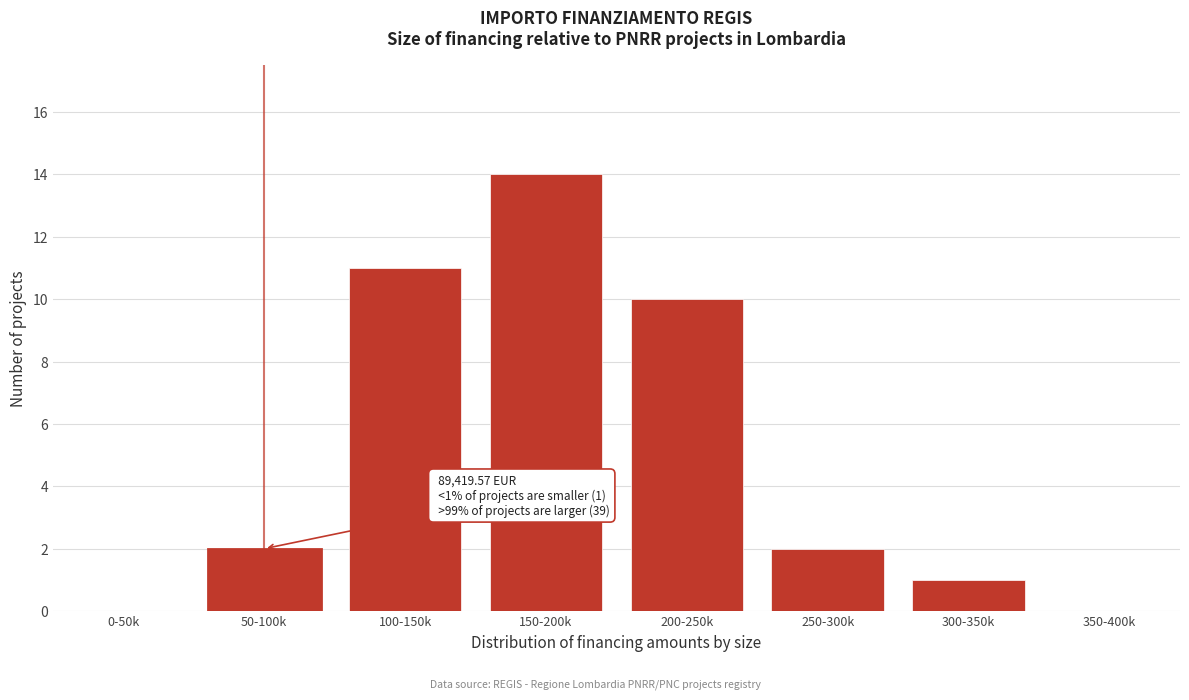

Reading left to right, list all the values displayed in this chart.

0-50k=0	50-100k=2	100-150k=11	150-200k=14	200-250k=10	250-300k=2	300-350k=1	350-400k=0